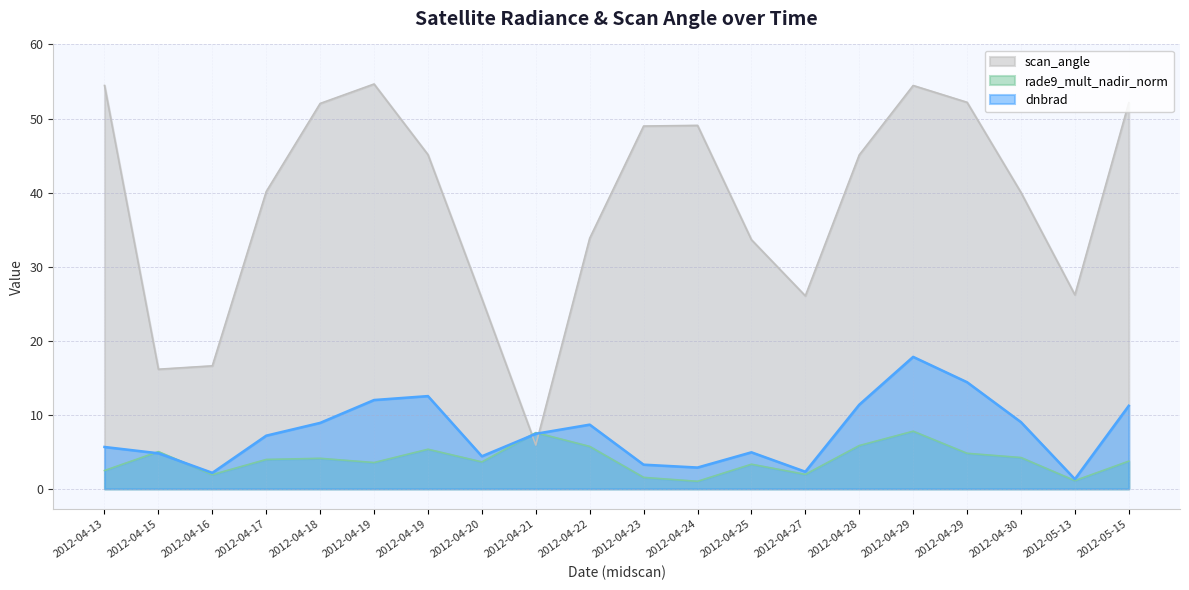

List the series in order of their peak value, highest first.

scan_angle, dnbrad, rade9_mult_nadir_norm